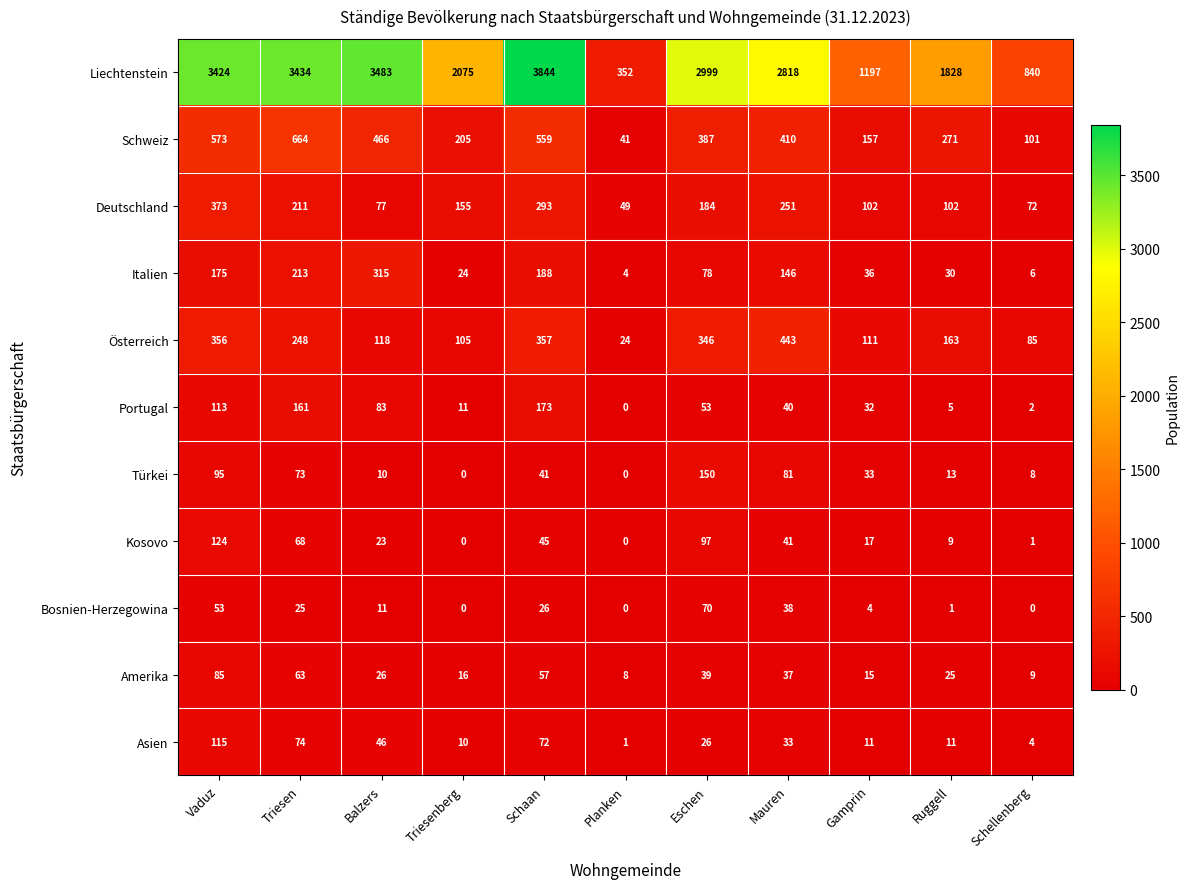

Rank the series by their maximum value, from lowest to highest.

Bosnien-Herzegowina, Amerika, Asien, Kosovo, Türkei, Portugal, Italien, Deutschland, Österreich, Schweiz, Liechtenstein